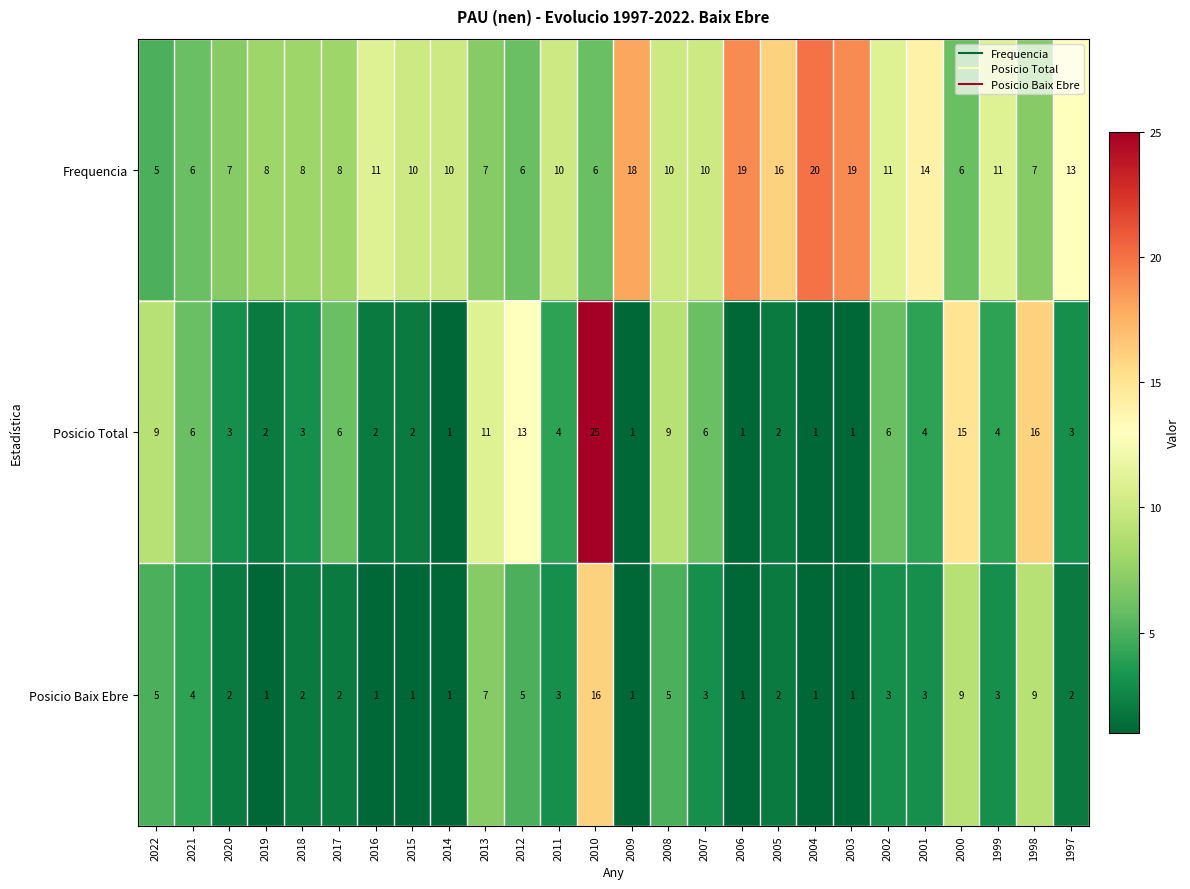

The value of Frequencia at 2015 is 10. True or false?

True